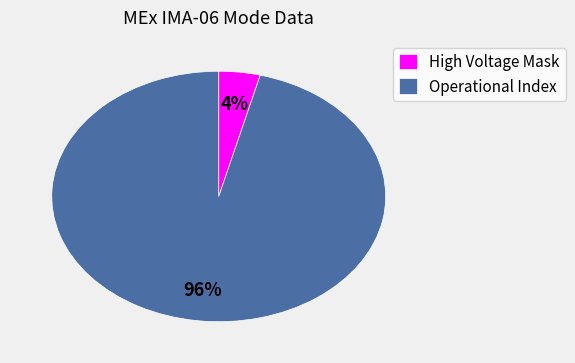

Is there a majority slice in this chart?

Yes